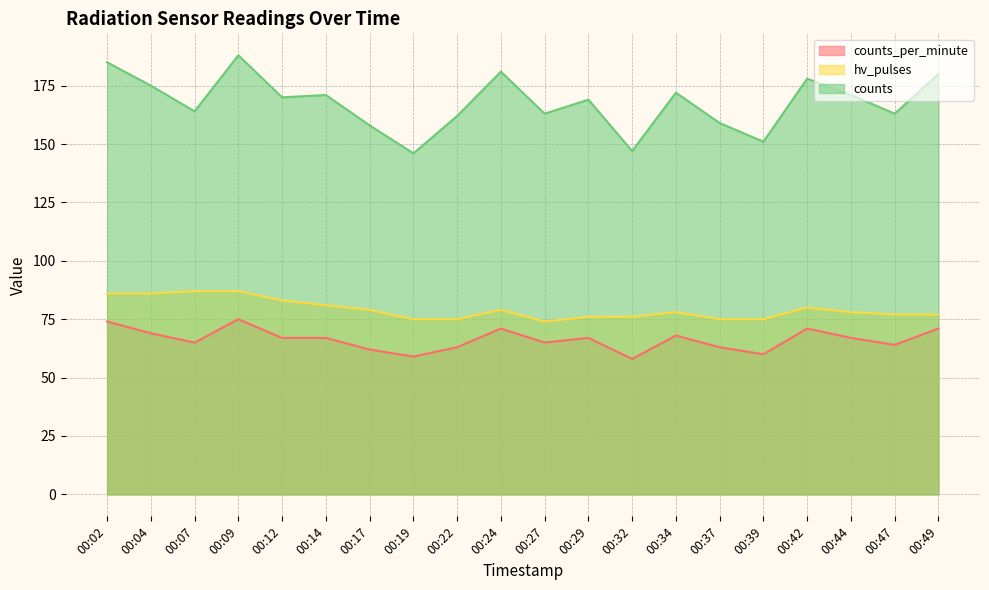

In counts, how many points are higher than both neighbors (excluding endpoints)?

6